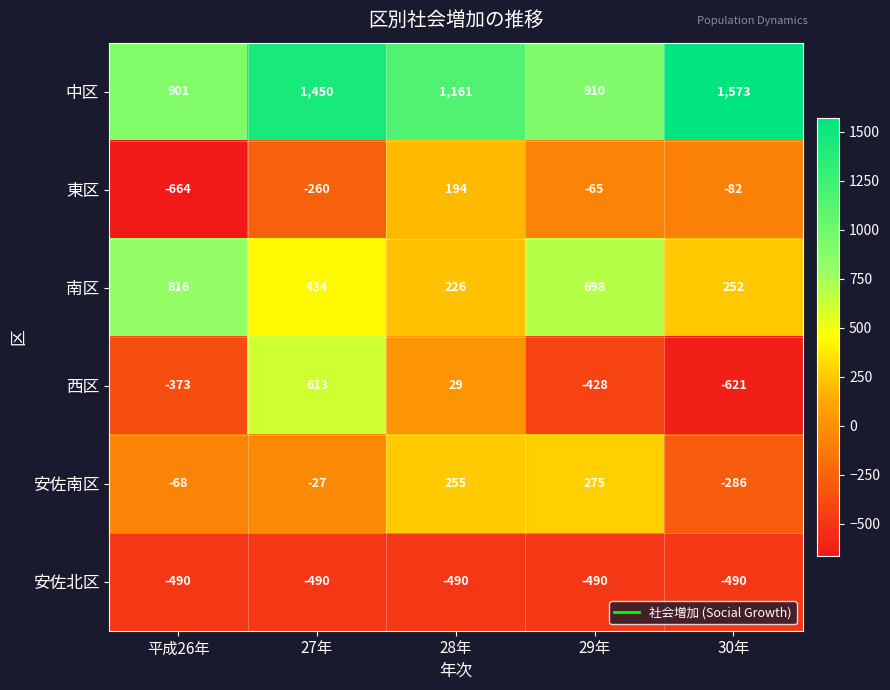

What is the sum of the 西区 values at 28年 and 27年?

642